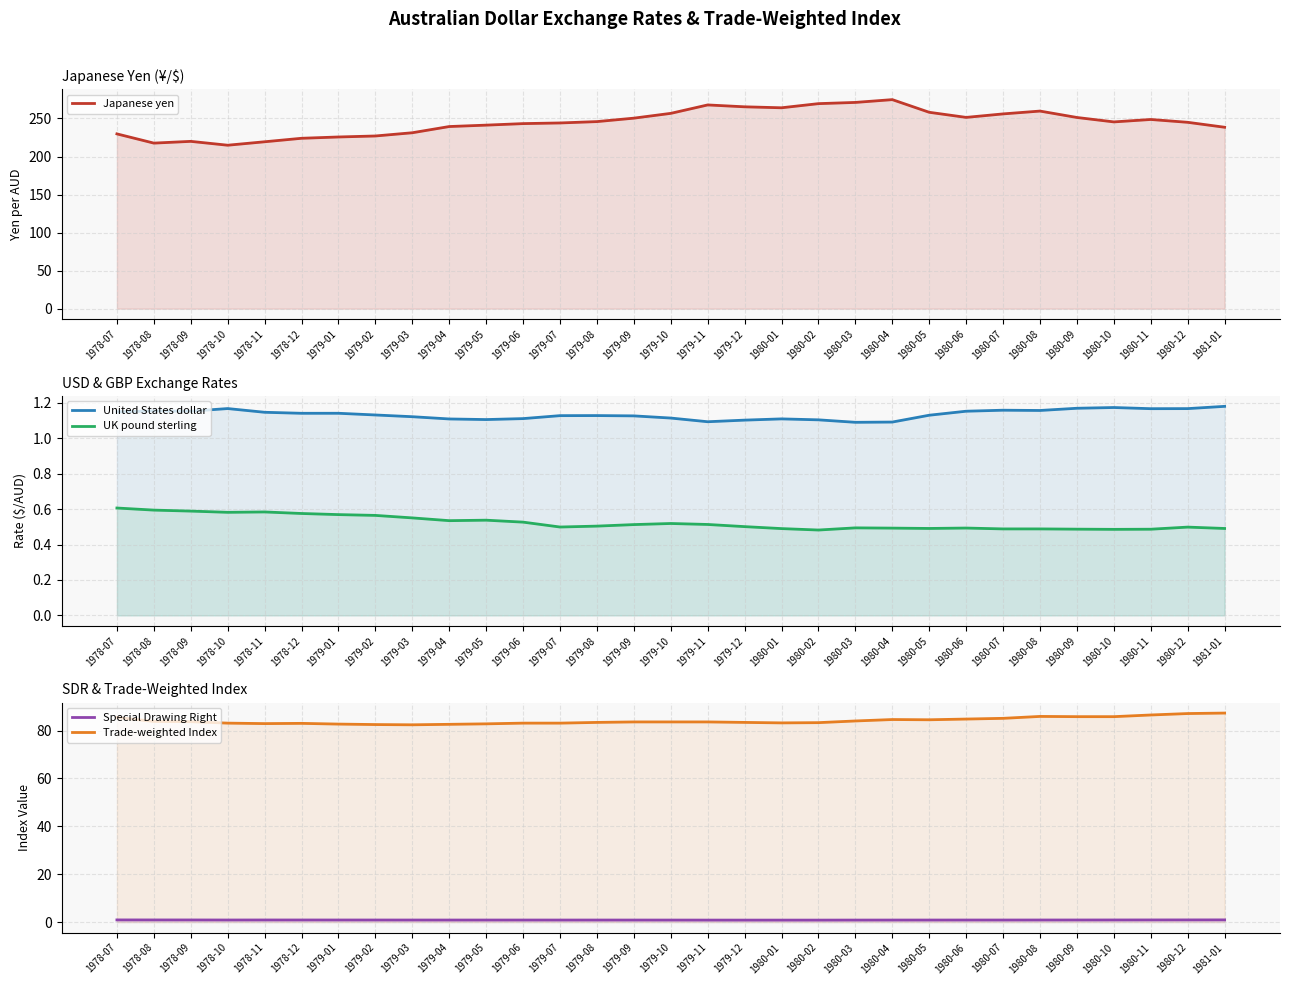

What is the spread (max minus min) of values at 1978-11?

218.8